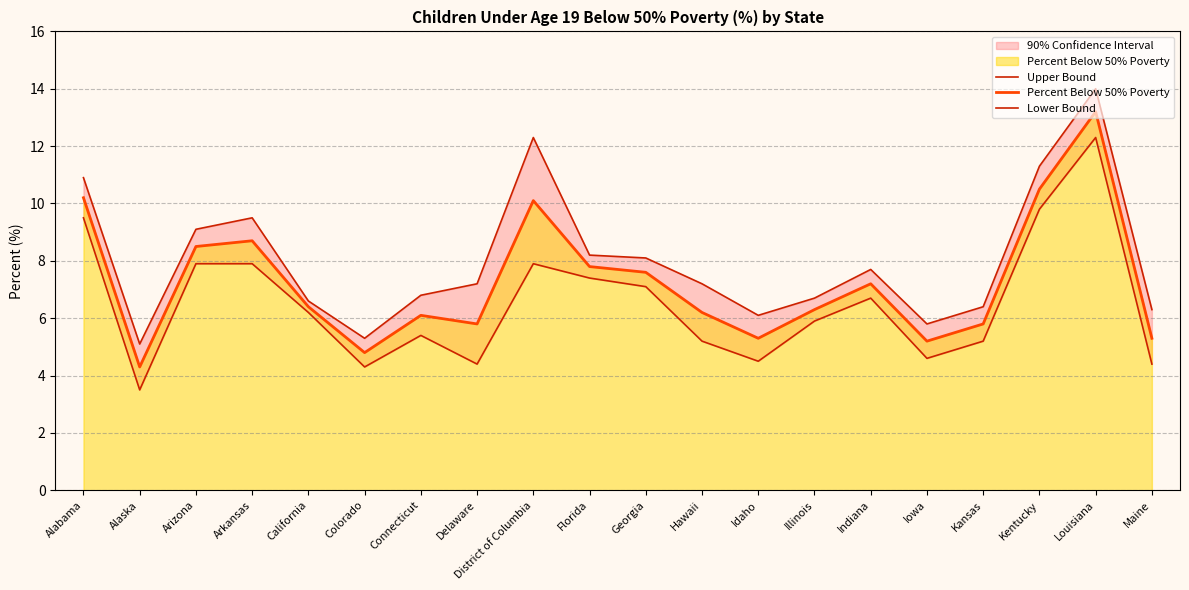

In Percent Below 50% Poverty, how many points are higher than both neighbors (excluding endpoints)?

5